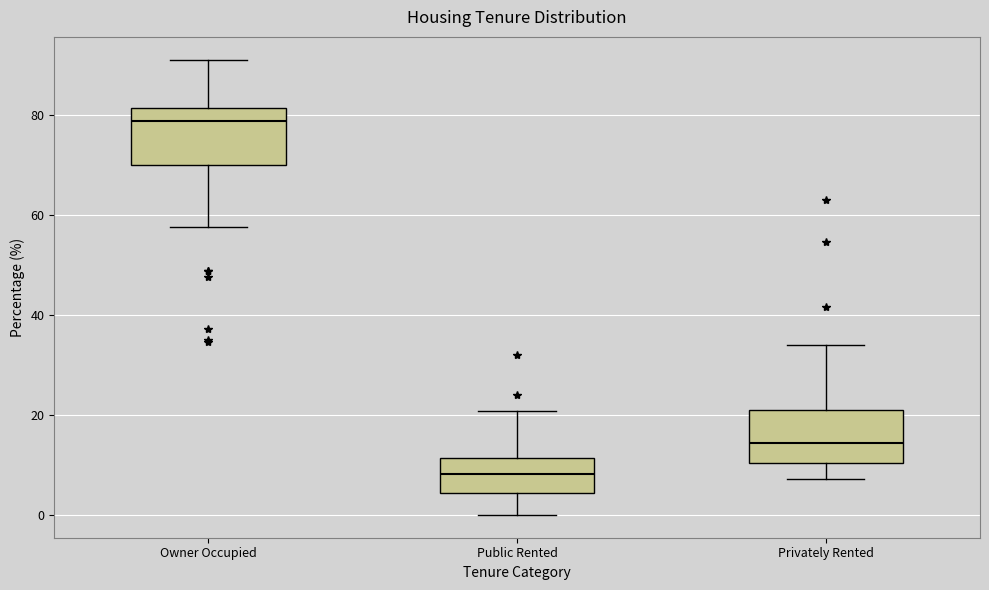

Reading left to right, read every box against the y-axis: the position of its median line, the range the box covers, and the ends of its whiskers. The values are not printed on the chart, so give them approximately, as read against the axis.

Owner Occupied: median 78, box 70 to 82, whiskers 58 to 92
Public Rented: median 8, box 4 to 12, whiskers 0 to 20
Privately Rented: median 14, box 10 to 22, whiskers 8 to 34